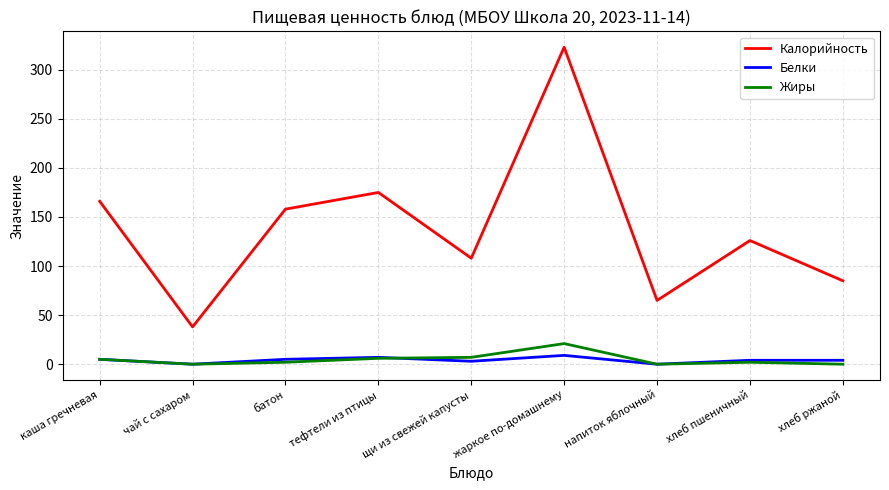

Is this an area chart (filled region under the line)?

No